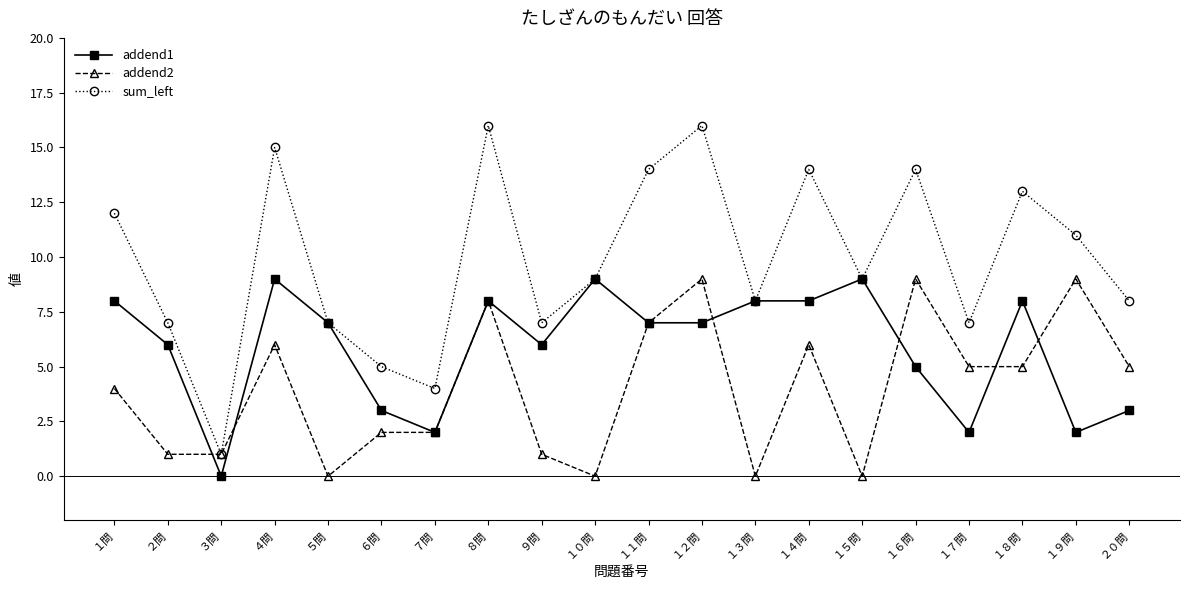

List the series in order of their overall mean, lowest first.

addend2, addend1, sum_left